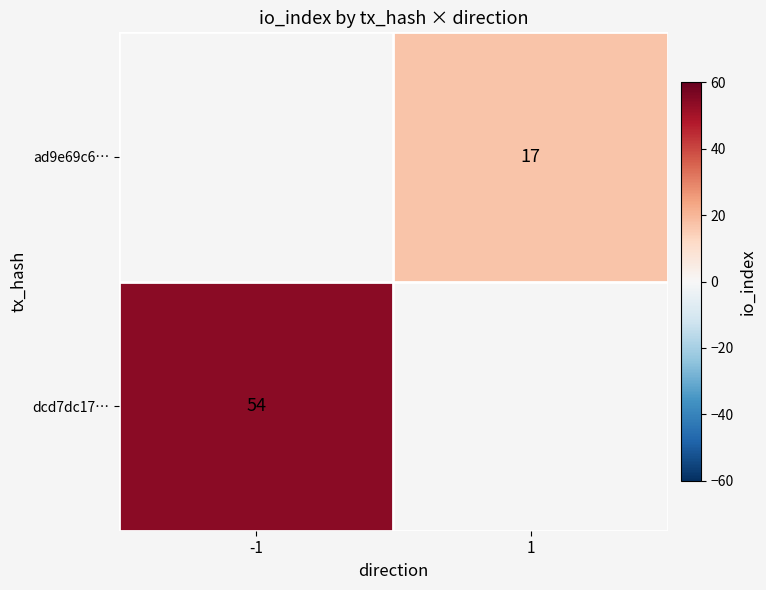

Which label corresponds to the smallest value in the chart?

1